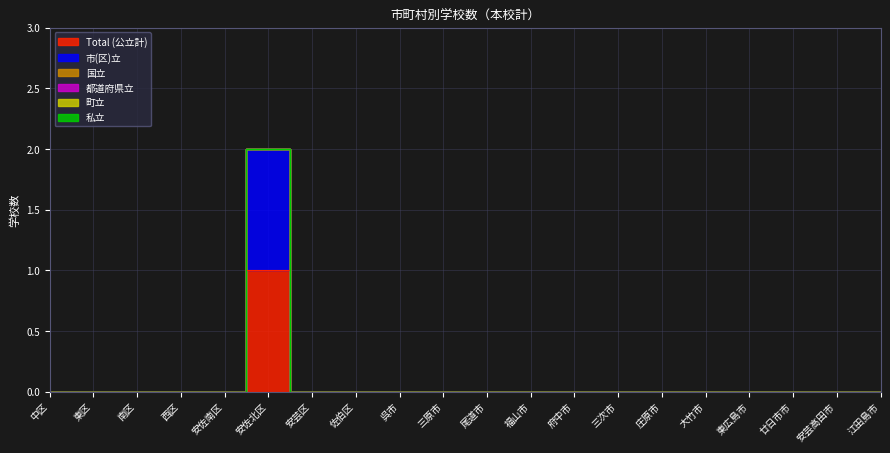

At which label is 国立 closest to 0?

中区